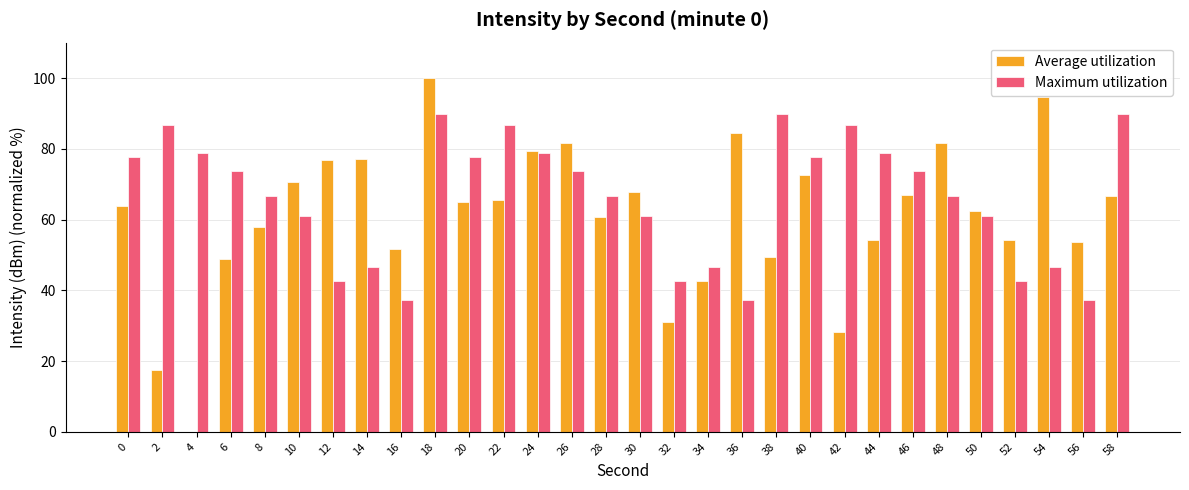

Which series changed the most between 2 and 42?

Average utilization